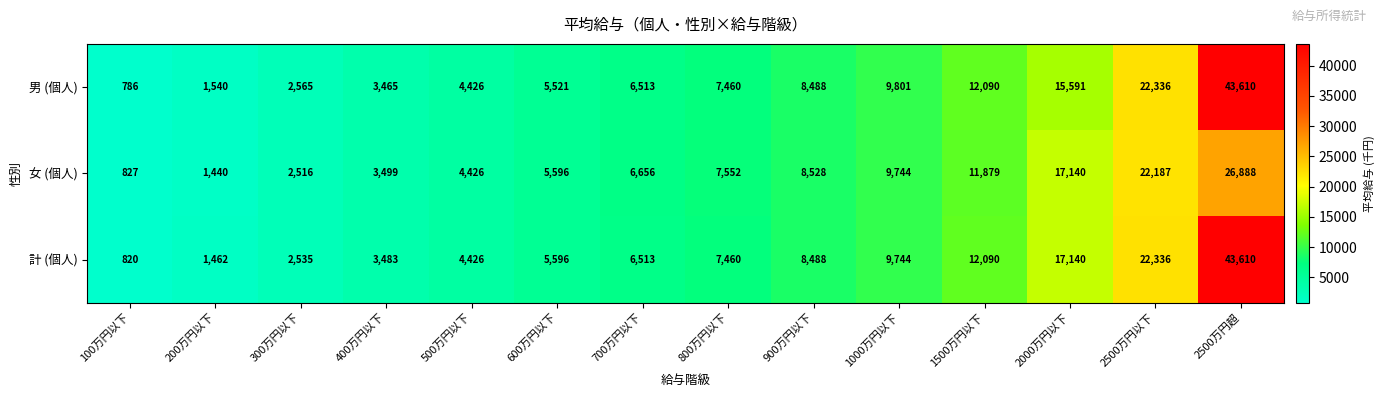

At 300万円以下, list the series in order from smallest to largest.

女 (個人), 計 (個人), 男 (個人)